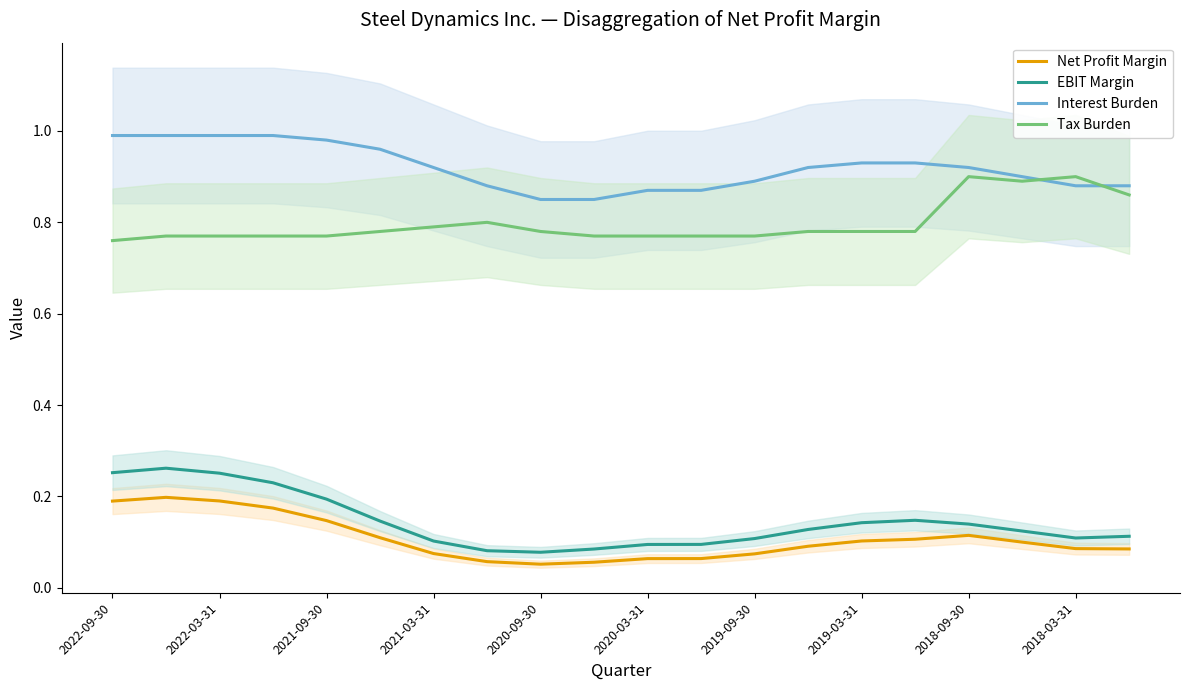

True or false: Tax Burden and Net Profit Margin cross at least once.

False